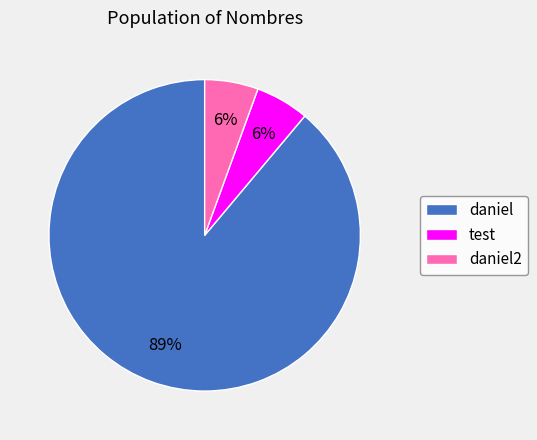

Is the sum of test and daniel2 greater than half?

No